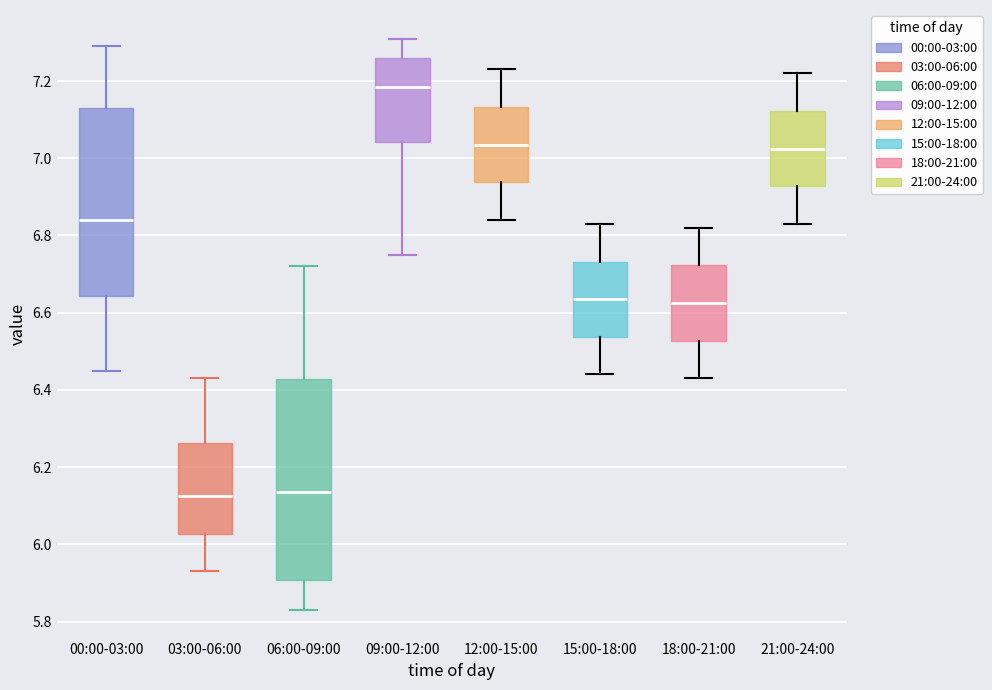

Which box is the tallest, from its lower edge to its upper edge?

06:00-09:00